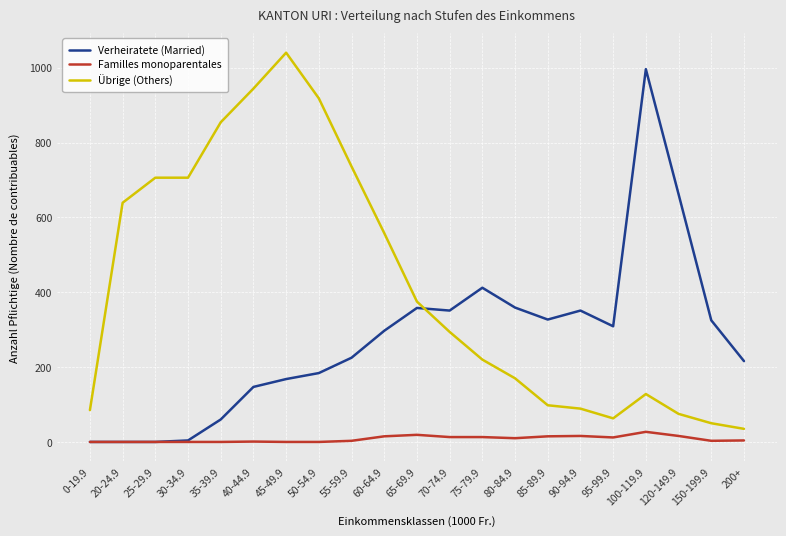

Which series has the largest total across all categories?

Übrige (Others)